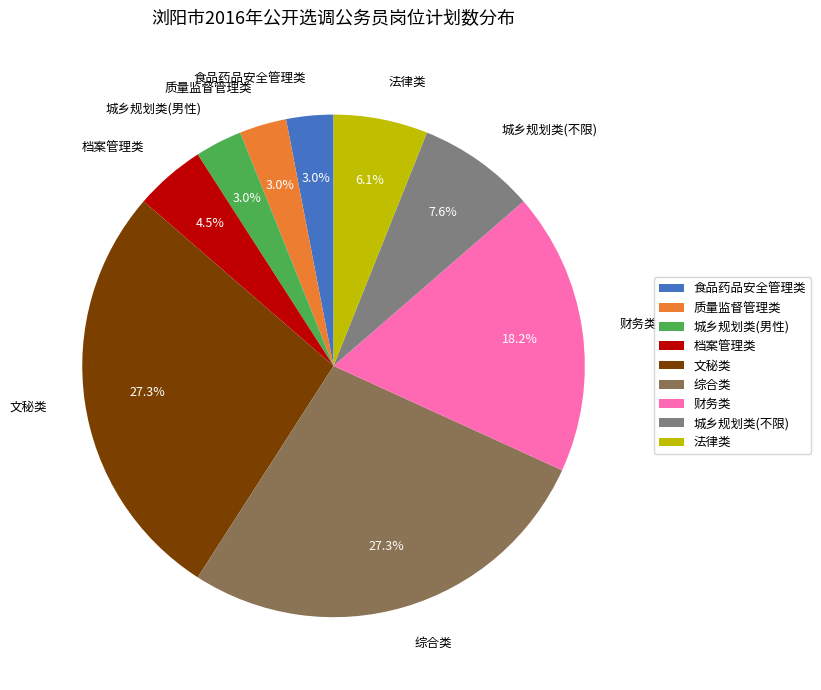

Approximately how many times larger is the value at 城乡规划类(不限) compared to 财务类?

0.4